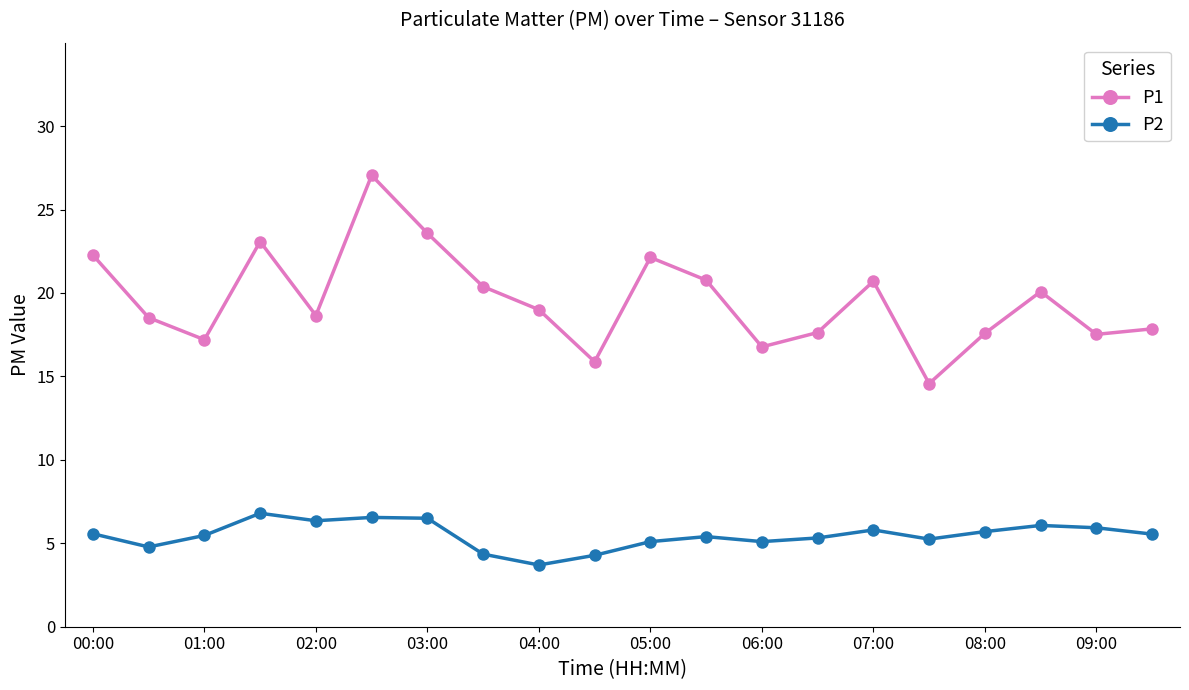

Rank the series by their average value, from highest to lowest.

P1, P2